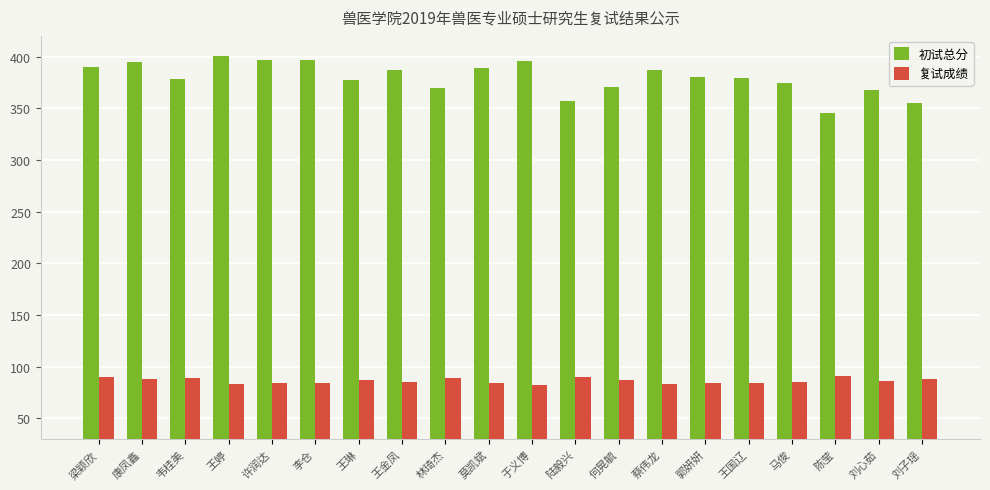

The 初试总分 series shows 395.0 at 康凤鑫. True or false?

True